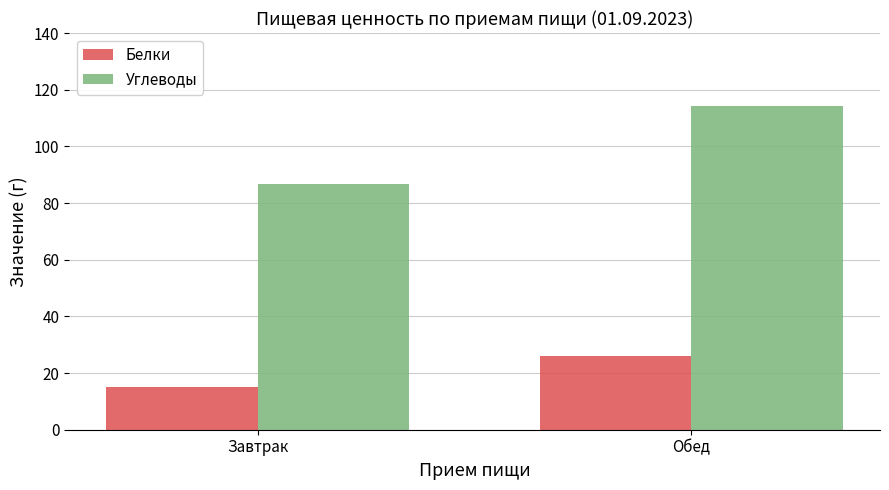

What are all the series names shown in the legend?

Белки, Углеводы